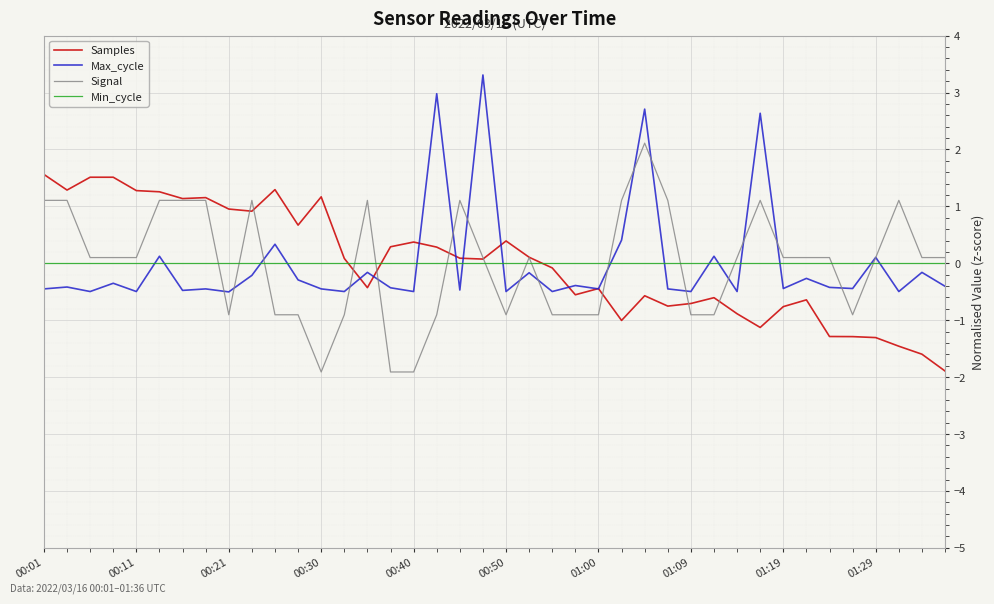

What are all the series names shown in the legend?

Samples, Max_cycle, Signal, Min_cycle